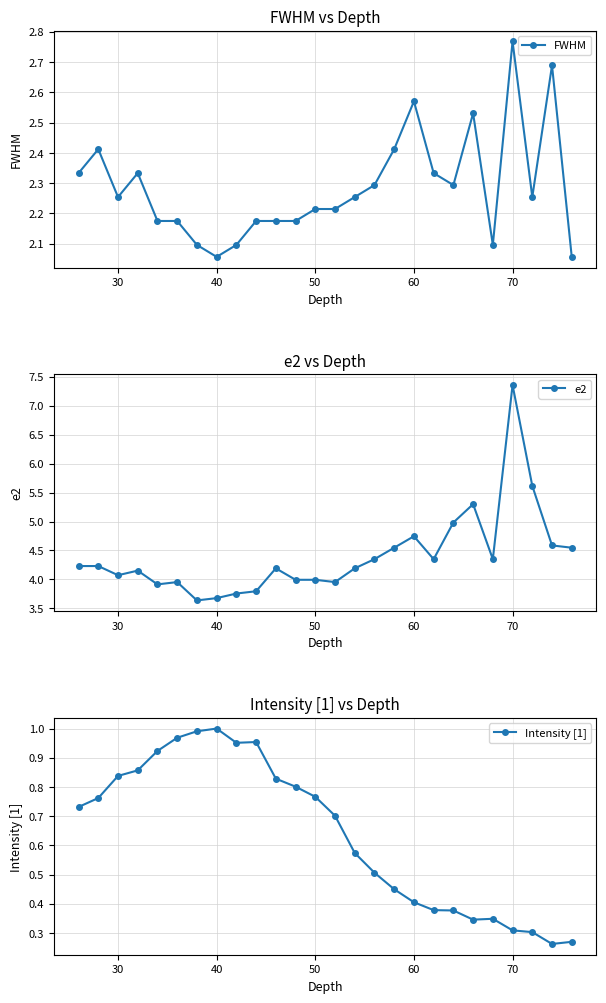

True or false: FWHM has more than 2 points higher than both neighbors.

True